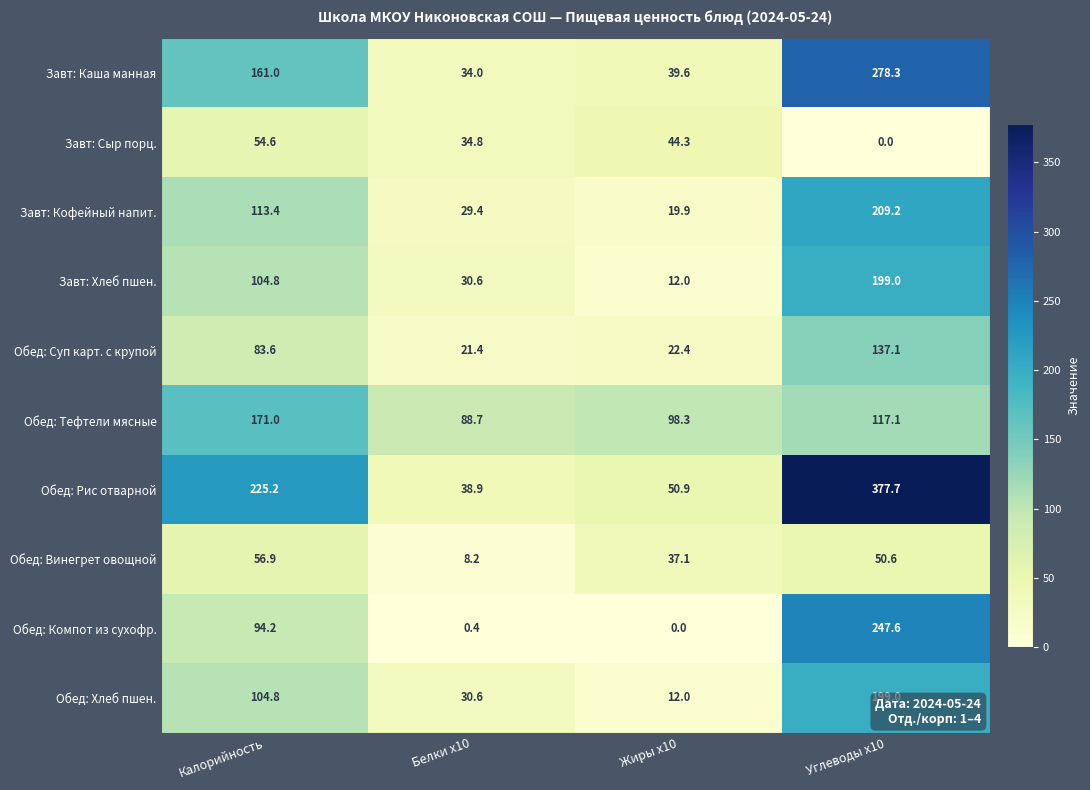

What is the approximate value of Обед: Тефтели мясные at Углеводы x10?

117.1